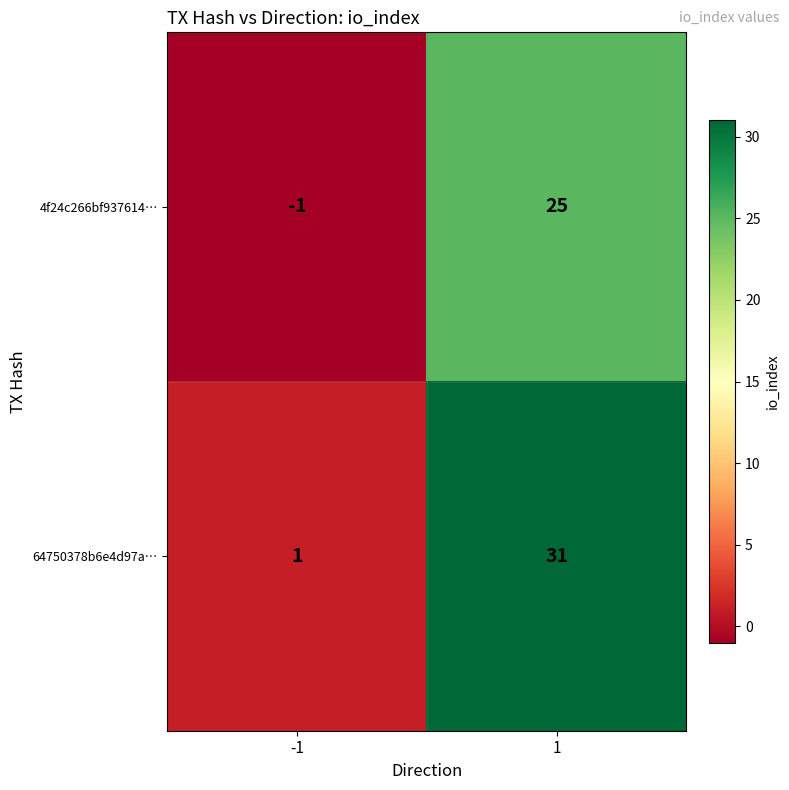

True or false: 64750378b6e4d97a… has a value of 54 at 1.

False